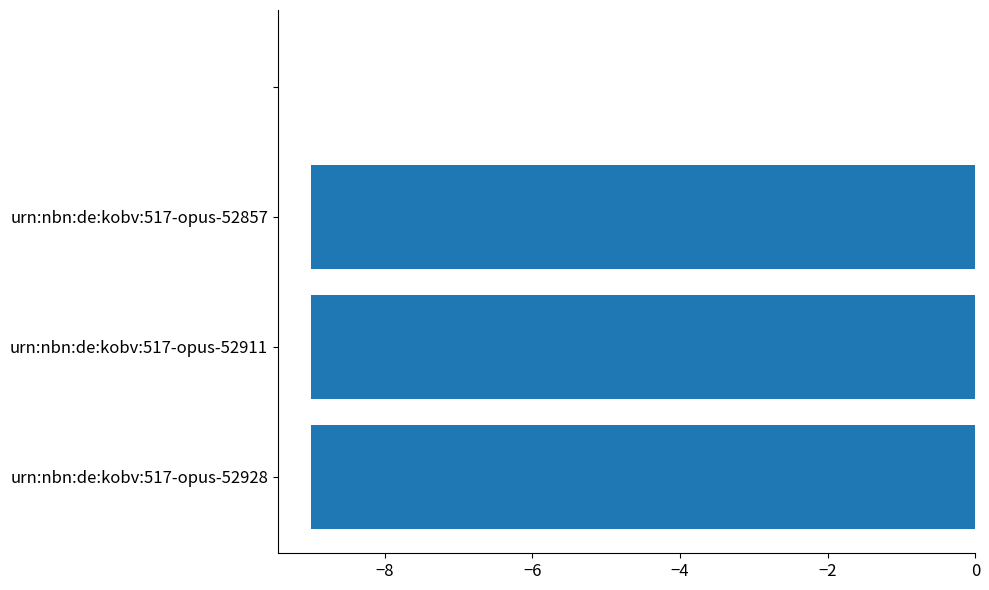

What is the sum of all values?

-27